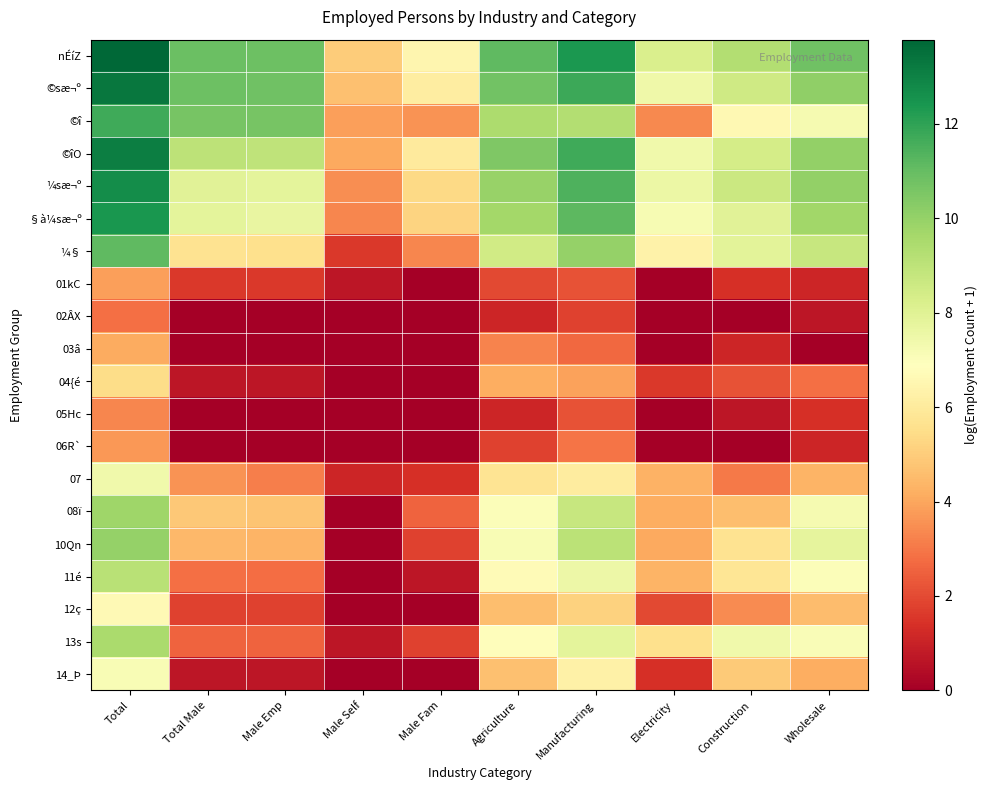

Rank the series by their maximum value, from lowest to highest.

02ÂX, 05Hc, 06R`, 01kC, 03â, 04{é, 12ç, 14_Þ, 07, 11é, 13s, 08ï, 10Qn, ¼§, ©î, §à¼sæ¬º, ¼sæ¬º, ©îO, ©sæ¬º, nÉíZ